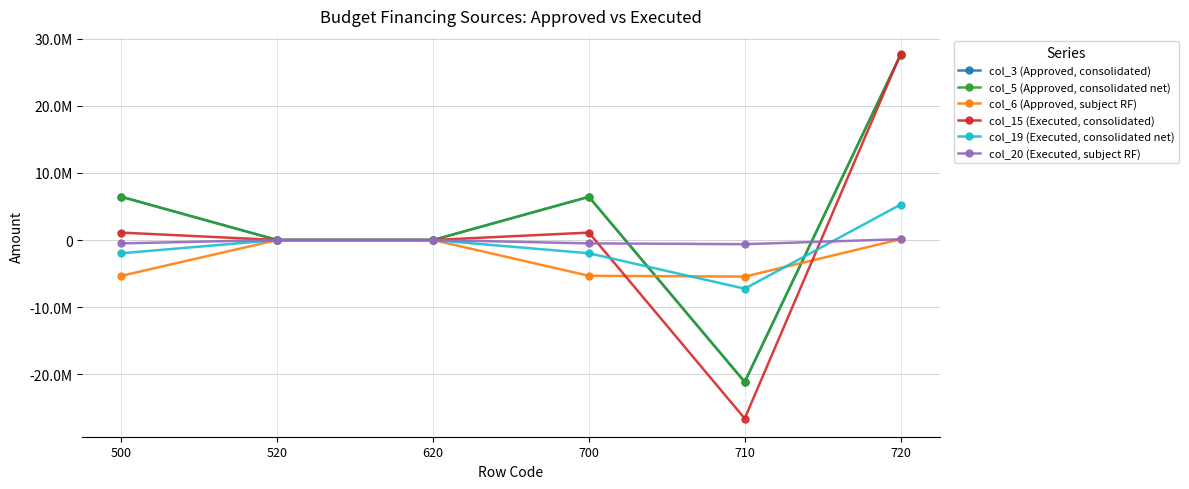

Does the chart have visible grid lines?

Yes